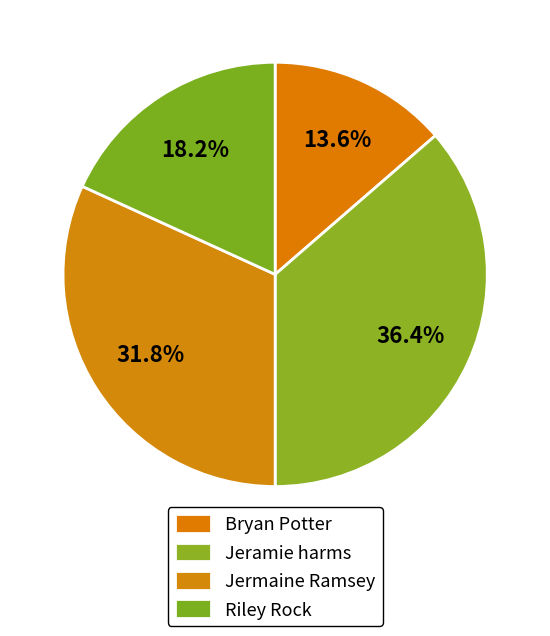

What is the total percentage of Jeramie harms and Jermaine Ramsey?

68.2%